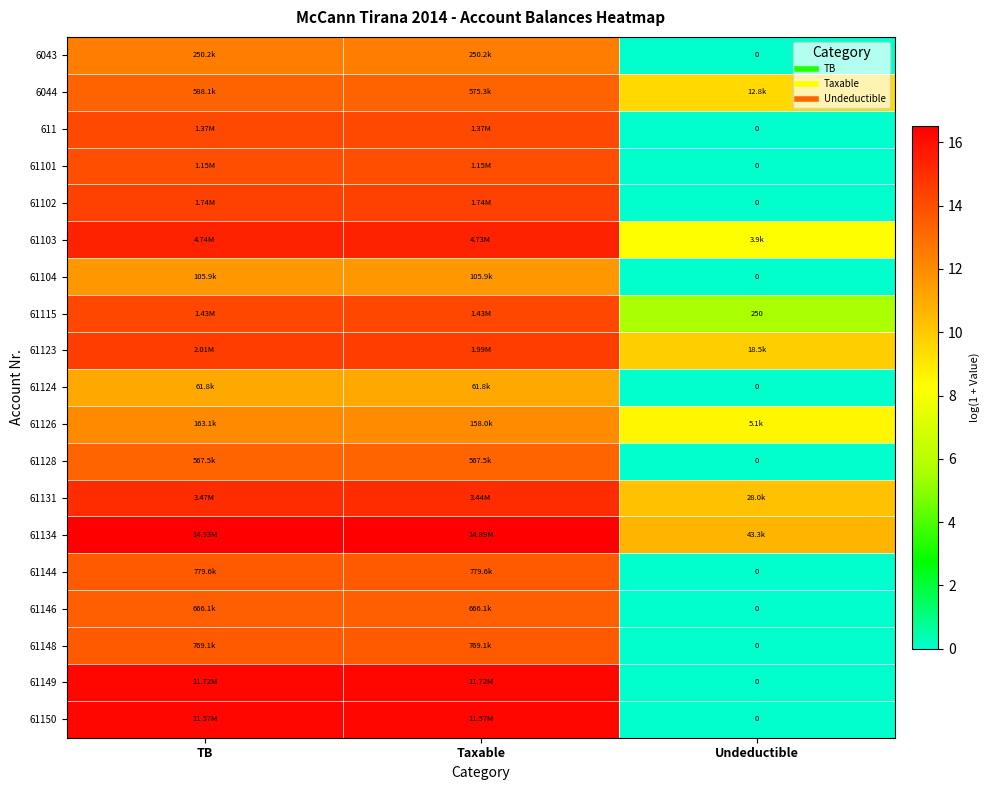

Which category has the highest value across all series?

TB